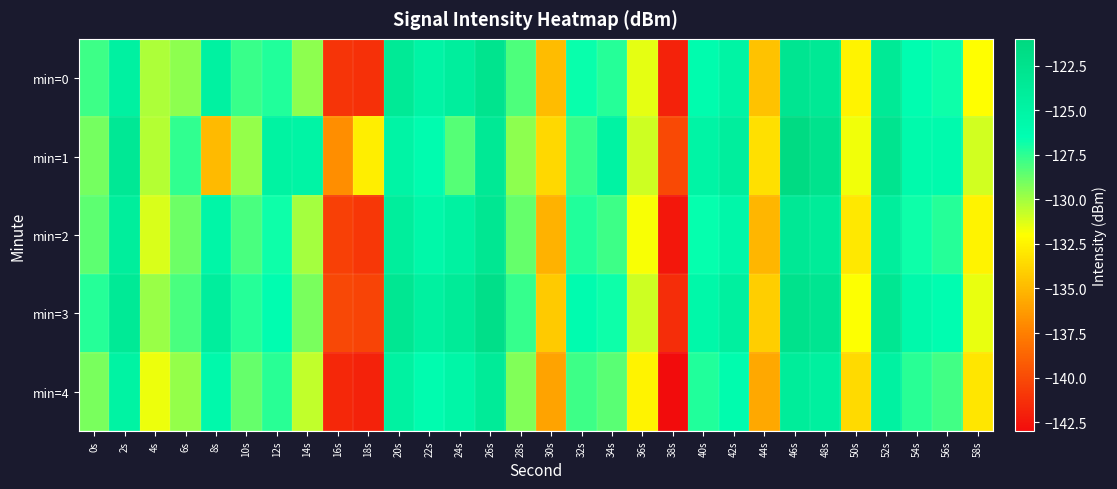

Reading right to left, list all the values displayed in this chart.

min=0: 58s=-132.0	56s=-126.8	54s=-126.3	52s=-123.6	50s=-132.5	48s=-123.4	46s=-122.9	44s=-134.6	42s=-125.0	40s=-126.1	38s=-142.0	36s=-131.4	34s=-127.3	32s=-126.7	30s=-134.9	28s=-128.2	26s=-122.7	24s=-124.2	22s=-125.0	20s=-123.6	18s=-141.3	16s=-141.0	14s=-129.6	12s=-127.2	10s=-127.7	8s=-124.8	6s=-129.6	4s=-130.2	2s=-124.6	0s=-127.8
min=1: 58s=-131.0	56s=-125.9	54s=-125.9	52s=-122.8	50s=-131.7	48s=-122.6	46s=-121.5	44s=-133.3	42s=-124.2	40s=-125.1	38s=-140.0	36s=-130.9	34s=-124.9	32s=-127.8	30s=-133.7	28s=-129.6	26s=-123.5	24s=-128.3	22s=-126.2	20s=-125.1	18s=-132.7	16s=-136.9	14s=-125.0	12s=-124.8	10s=-129.7	8s=-135.0	6s=-127.6	4s=-130.4	2s=-123.4	0s=-129.0
min=2: 58s=-132.5	56s=-127.3	54s=-126.8	52s=-124.1	50s=-133.0	48s=-123.9	46s=-123.4	44s=-135.1	42s=-125.5	40s=-126.6	38s=-142.4	36s=-131.9	34s=-127.8	32s=-127.2	30s=-135.3	28s=-128.7	26s=-123.1	24s=-124.7	22s=-125.6	20s=-124.1	18s=-140.9	16s=-140.5	14s=-130.1	12s=-126.8	10s=-128.1	8s=-125.3	6s=-128.9	4s=-131.2	2s=-124.1	0s=-128.5
min=3: 58s=-131.5	56s=-126.3	54s=-125.8	52s=-123.1	50s=-132.0	48s=-122.9	46s=-122.4	44s=-134.1	42s=-124.5	40s=-125.6	38s=-141.4	36s=-130.9	34s=-126.8	32s=-126.2	30s=-134.3	28s=-127.7	26s=-122.1	24s=-123.7	22s=-124.6	20s=-123.1	18s=-140.3	16s=-140.1	14s=-129.1	12s=-126.3	10s=-127.3	8s=-124.2	6s=-128.1	4s=-129.8	2s=-123.5	0s=-127.3
min=4: 58s=-133.1	56s=-127.9	54s=-127.4	52s=-124.7	50s=-133.6	48s=-124.5	46s=-124.0	44s=-135.7	42s=-126.1	40s=-127.2	38s=-143.0	36s=-132.5	34s=-128.4	32s=-127.8	30s=-135.9	28s=-129.3	26s=-123.7	24s=-125.3	22s=-126.2	20s=-124.7	18s=-141.9	16s=-141.7	14s=-130.7	12s=-127.4	10s=-128.7	8s=-125.8	6s=-129.7	4s=-131.6	2s=-124.9	0s=-129.1